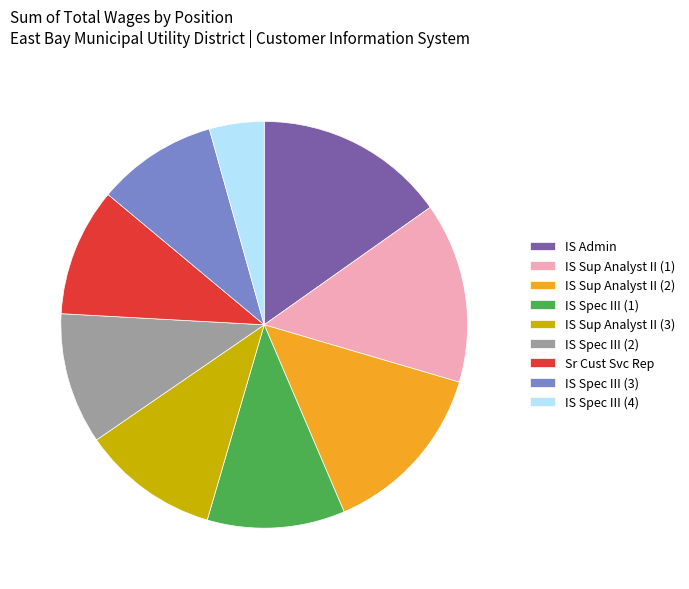

How many slices are in this pie chart?

9